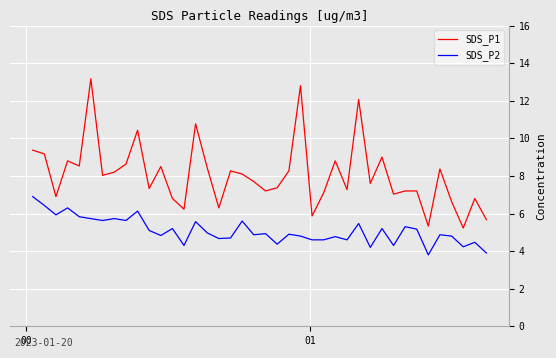

What is the difference between the maximum and minimum values in the SDS_P1 series?

7.9